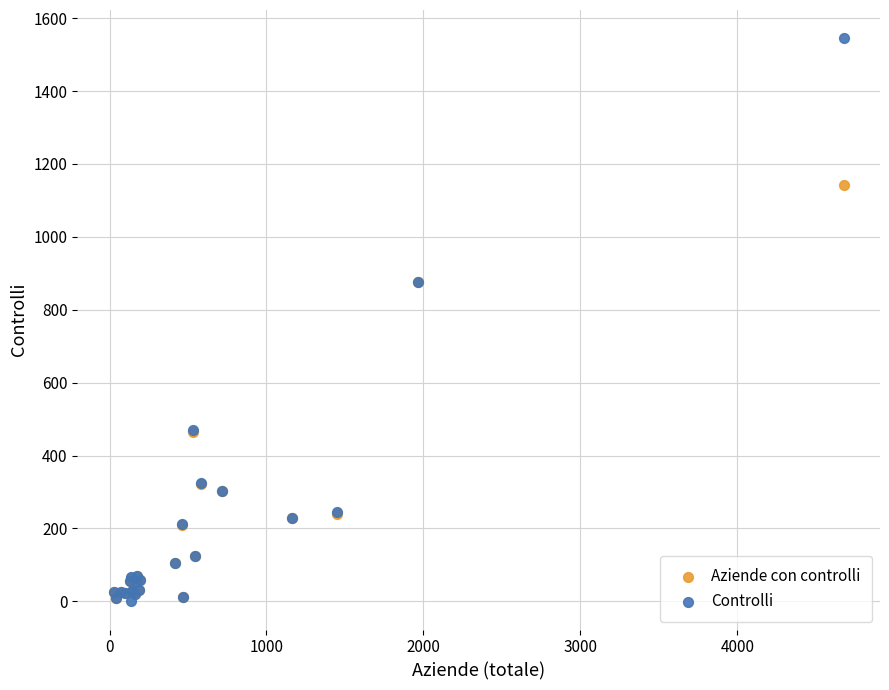

Which series has the largest Y range (max minus min)?

Controlli